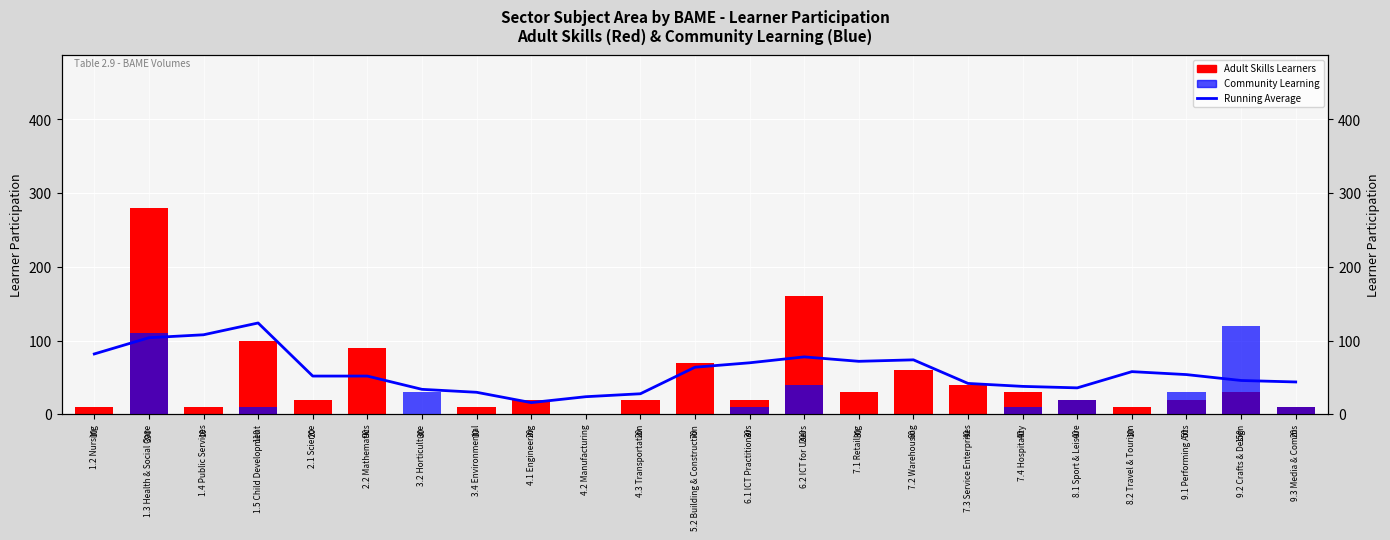

What are all the series names shown in the legend?

Running Average, Adult Skills Learners, Community Learning